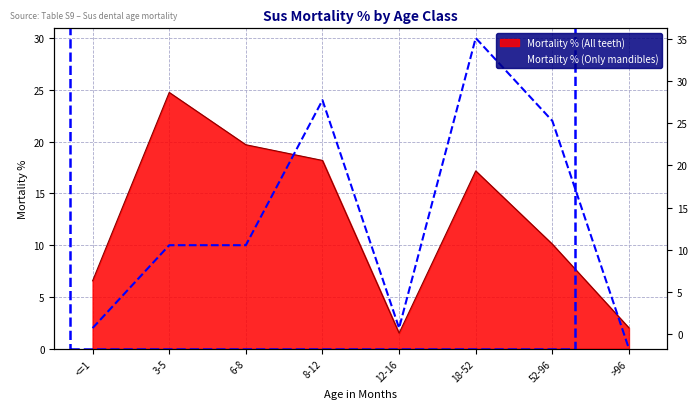

Which has a higher value, 18-52 or 8-12?

8-12